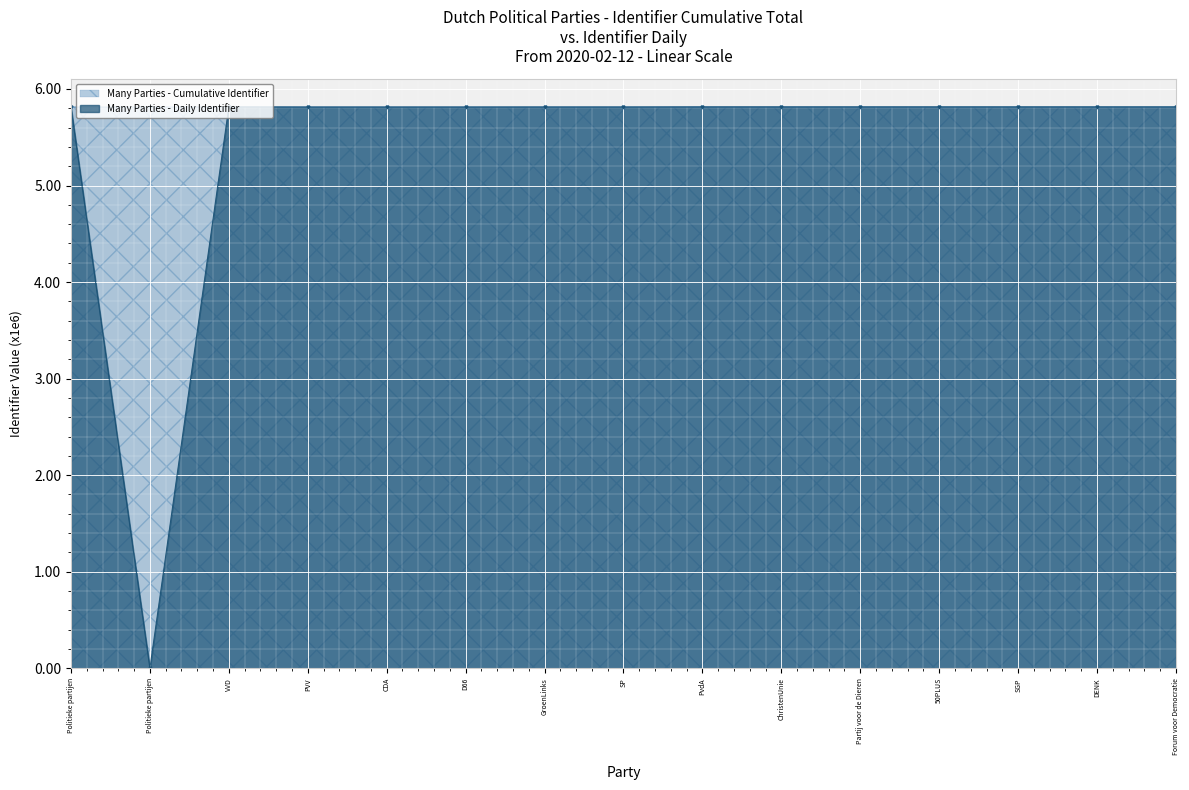

Is the value of Cumulative Identifier at VVD greater than the value of Daily Identifier at VVD?

No